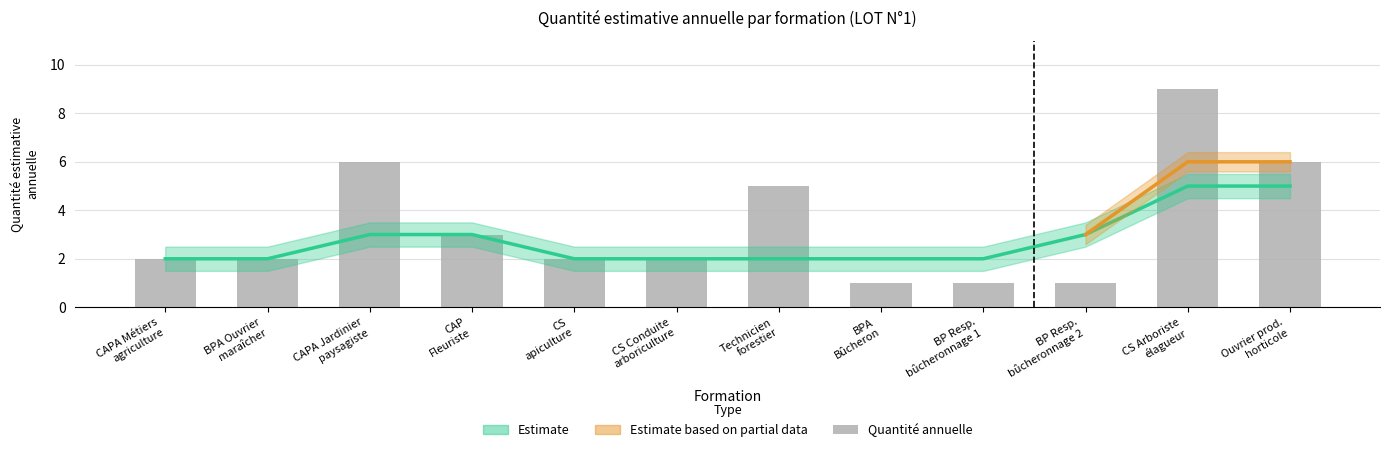

What is the greatest value displayed?

9